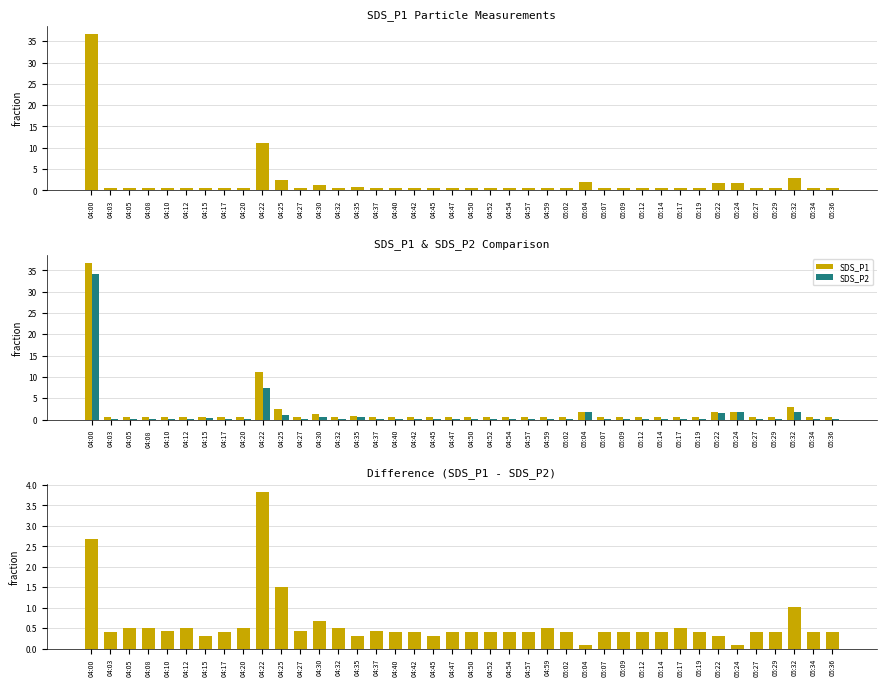

What position from the left is 04:35?

15